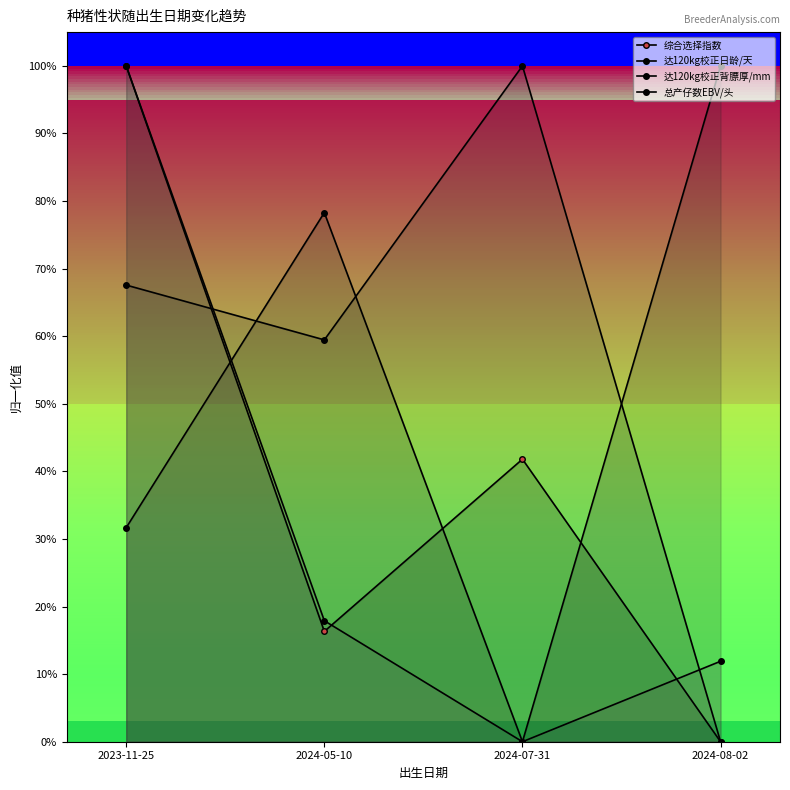

What is the label of the 2nd point from the left?

2024-05-10